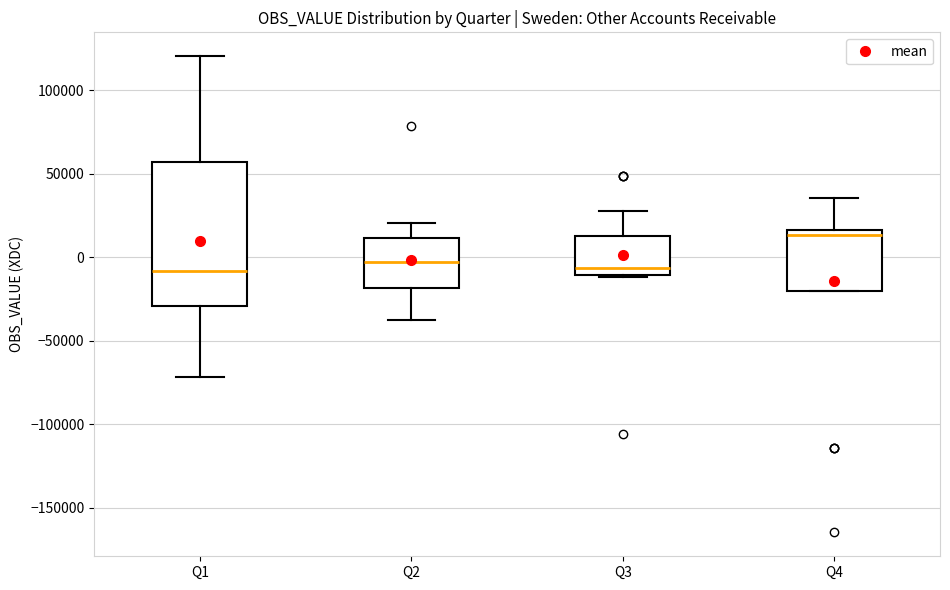

Which box is the tallest, from its lower edge to its upper edge?

Q1